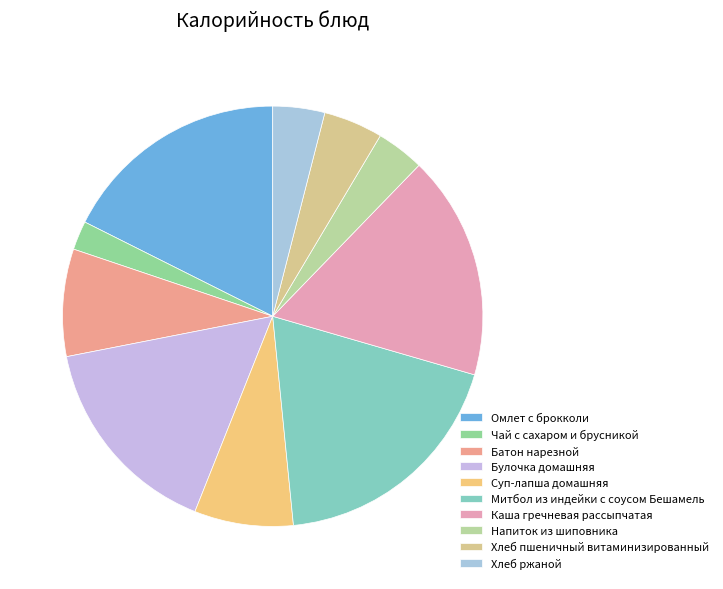

What is the largest slice in the pie chart?

Митбол из индейки с соусом Бешамель